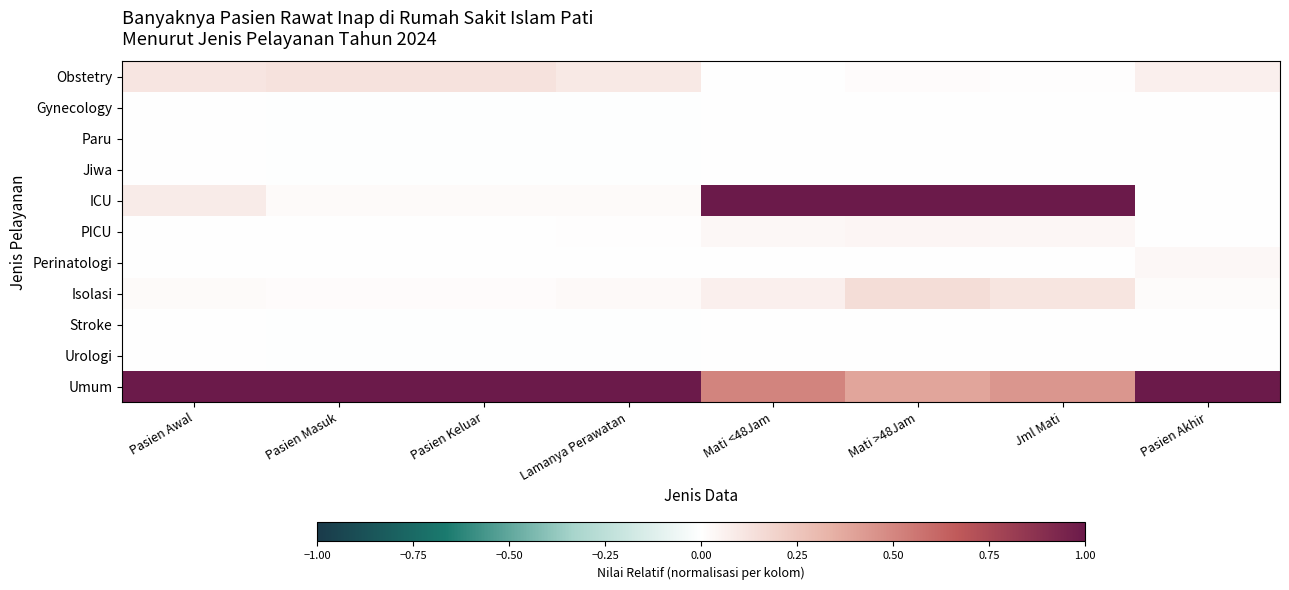

What is the difference between the highest and lowest values at Pasien Akhir?

1.0